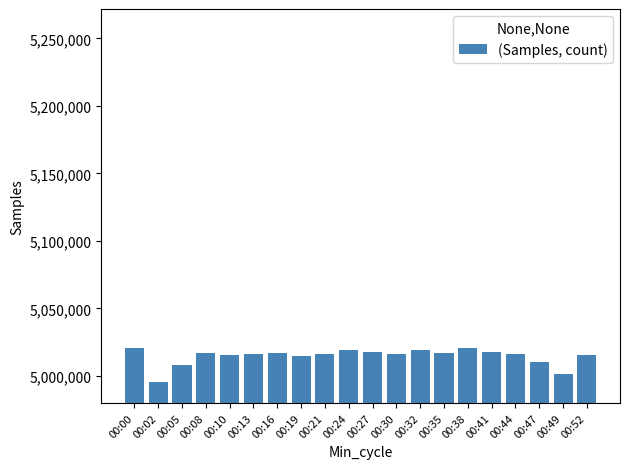

What is the greatest value displayed?

5020791